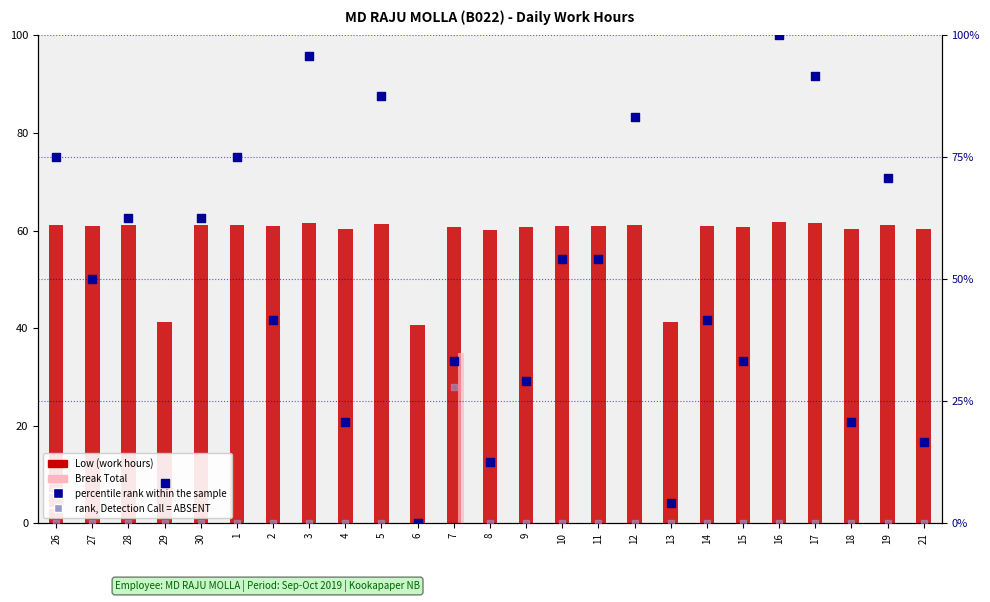

Which series reaches the maximum Y coordinate?

percentile rank within the sample